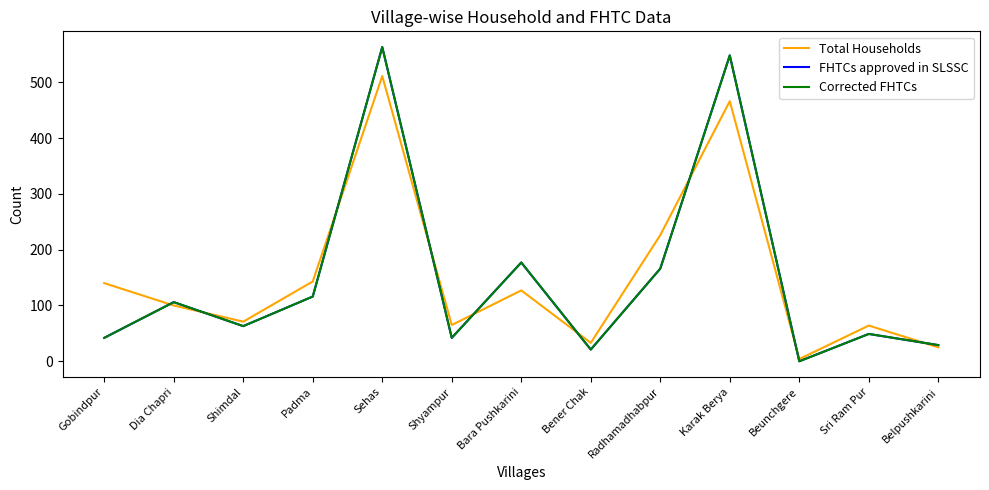

Does the chart have visible grid lines?

No